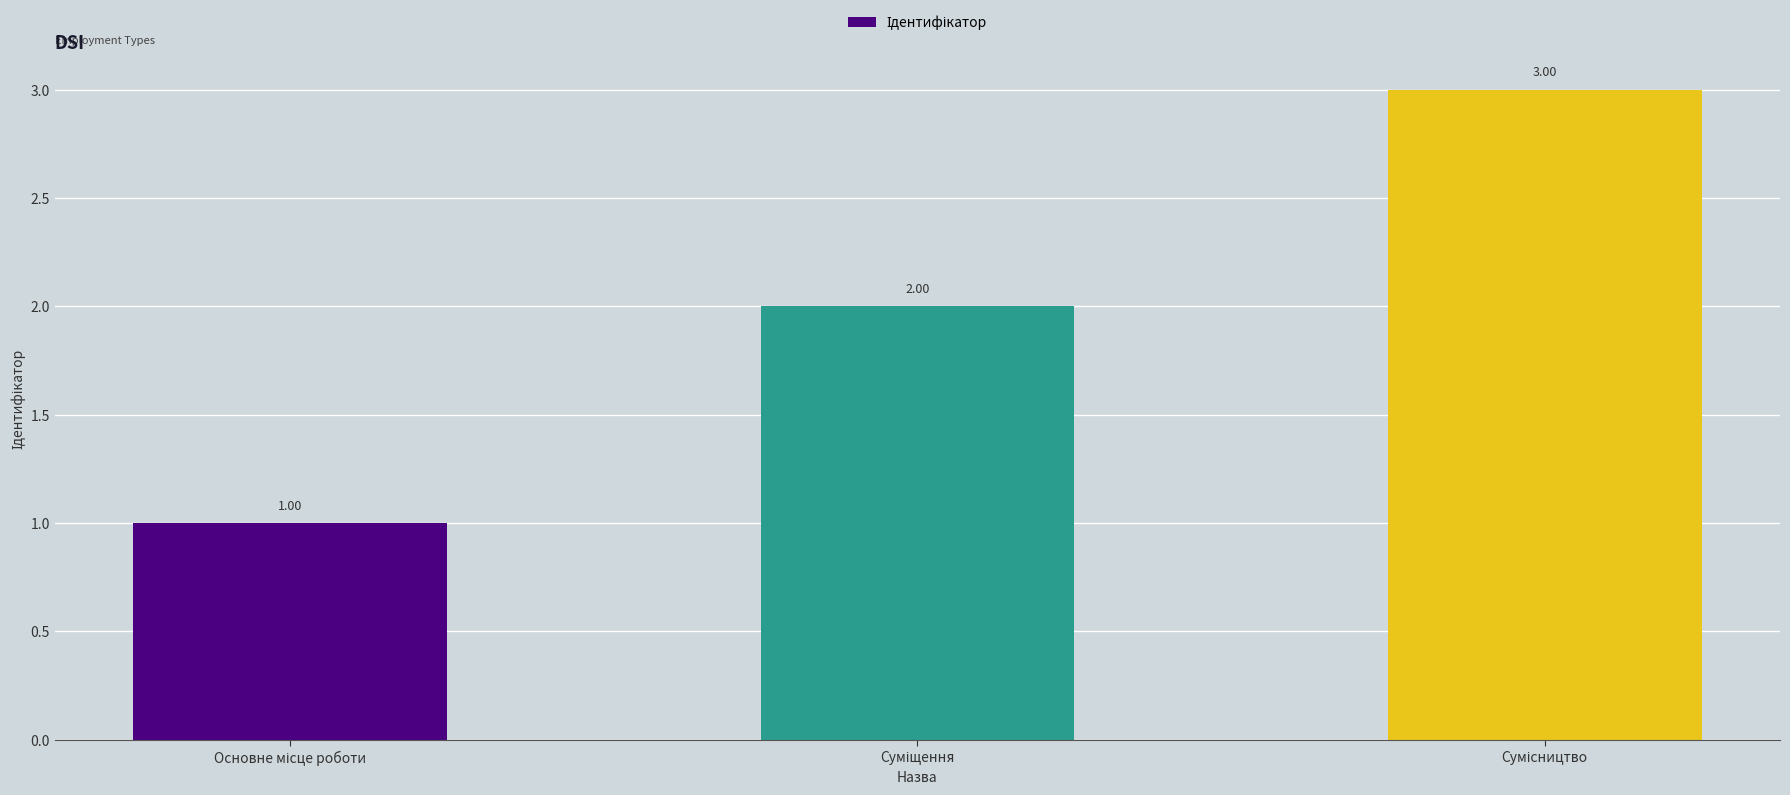

What is the maximum value shown in the chart?

3